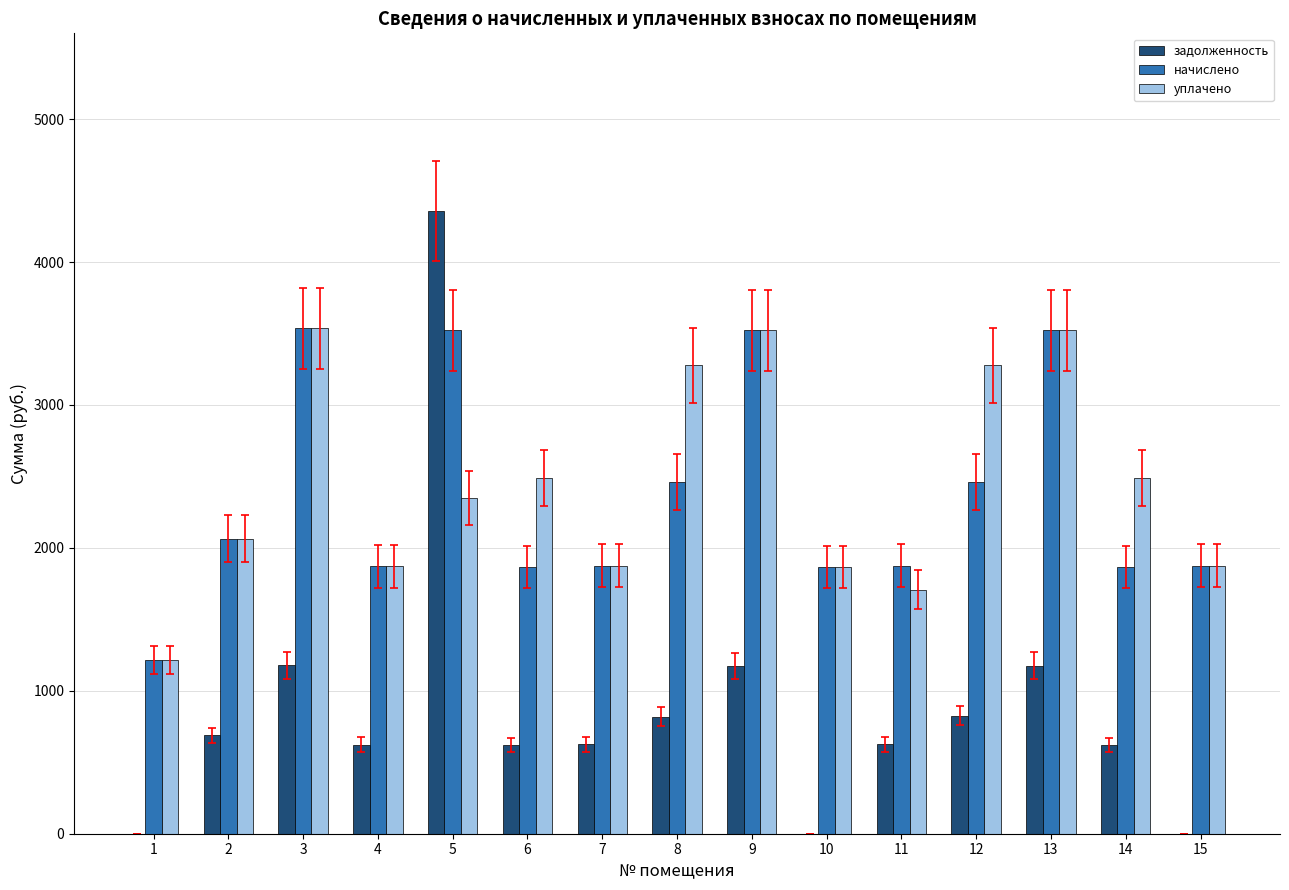

What is the sum of all задолженность values?

13334.8